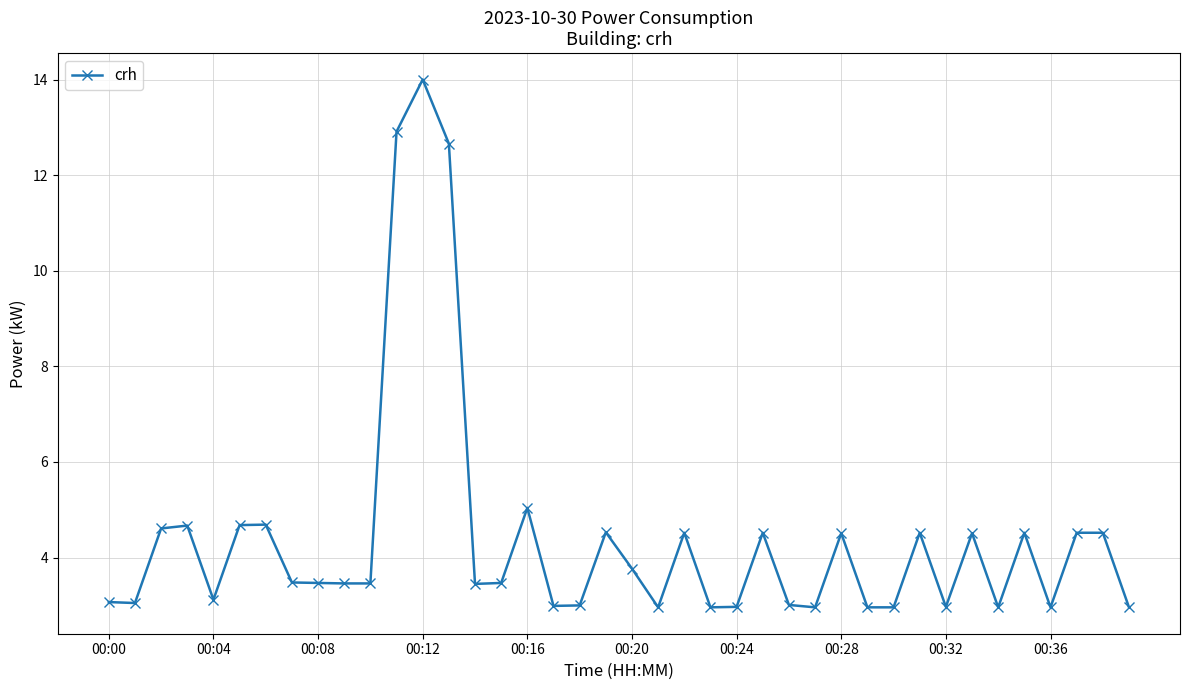

What is the average value?

4.4